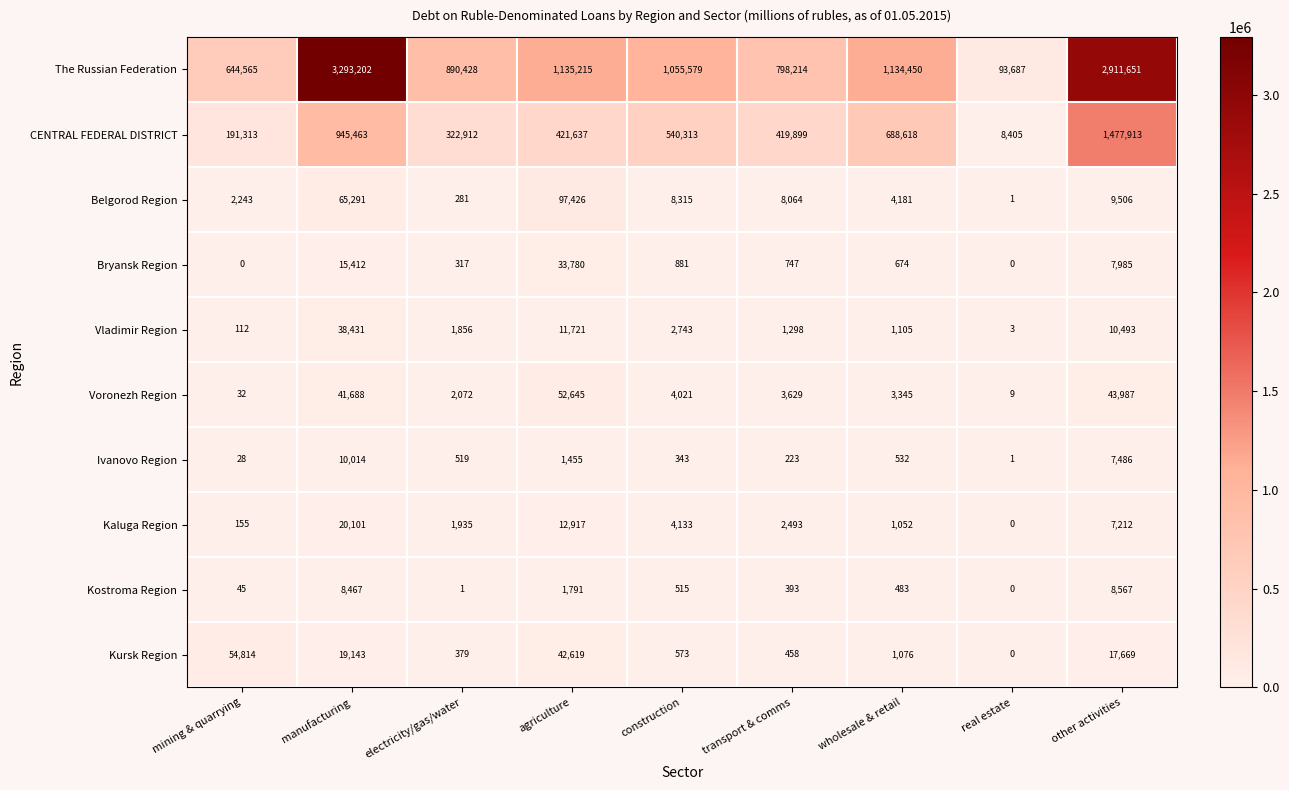

Is it true that CENTRAL FEDERAL DISTRICT equals 477788 at electricity/gas/water?

False